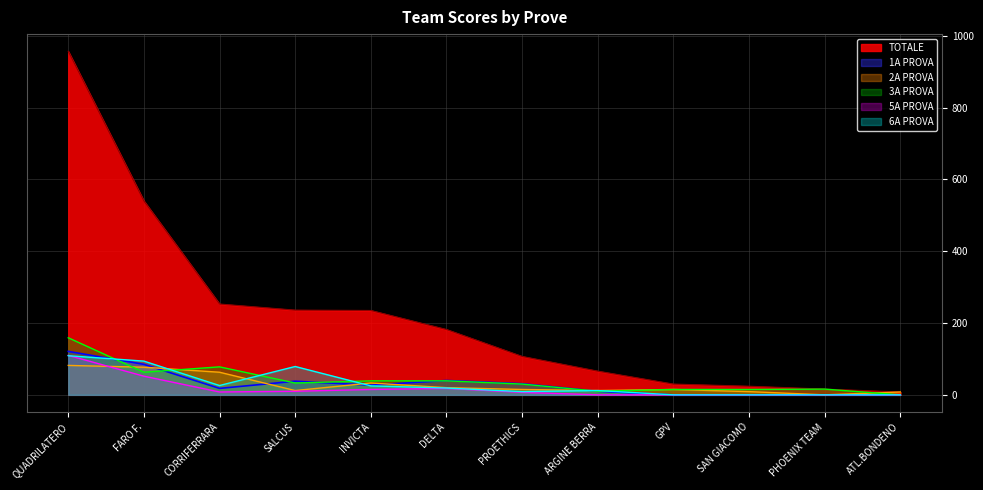

Between INVICTA and SAN GIACOMO, which series saw the biggest shift?

TOTALE